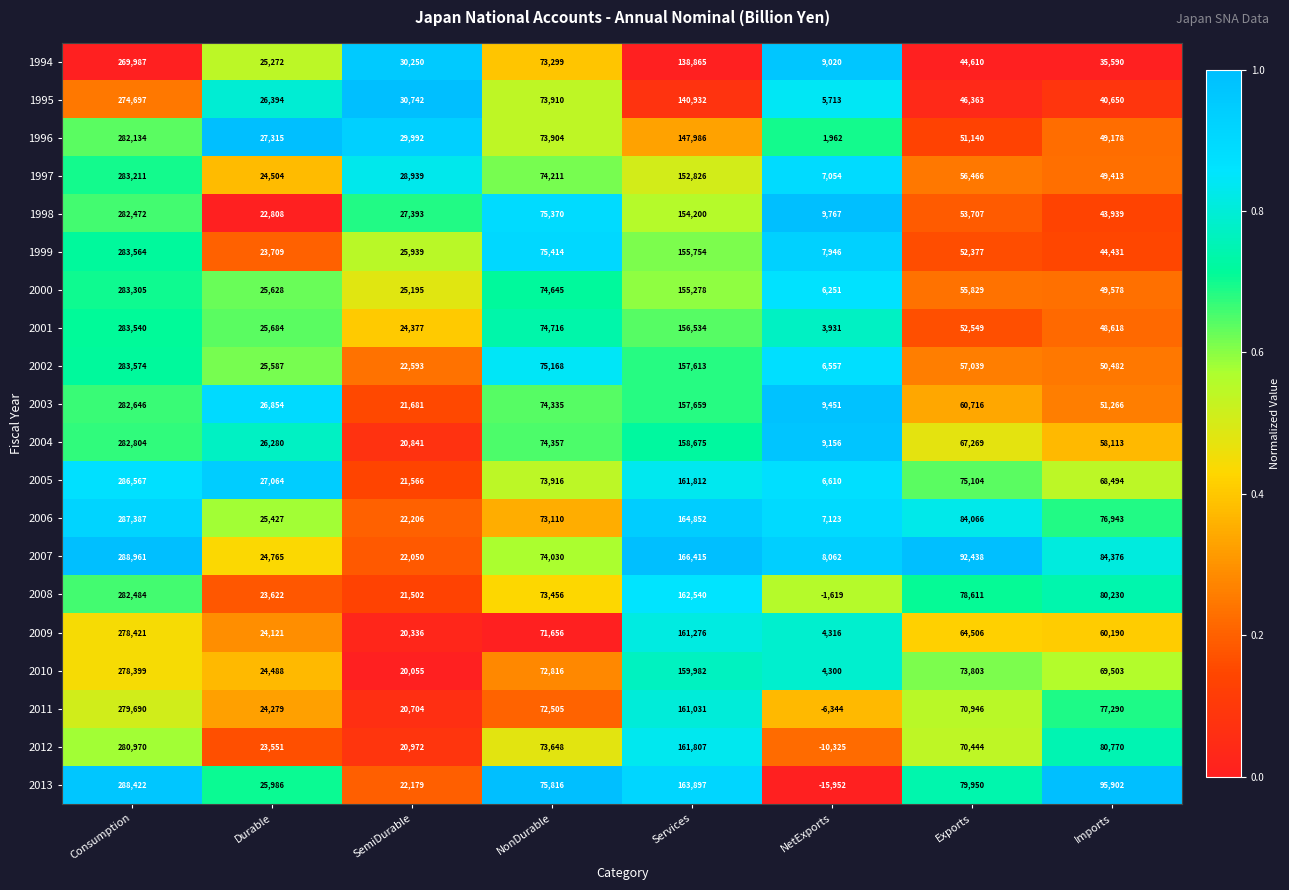

List the series in order of their peak value, highest first.

2007, 2013, 2006, 2005, 2002, 1999, 2001, 2000, 1997, 2004, 2003, 2008, 1998, 1996, 2012, 2011, 2009, 2010, 1995, 1994